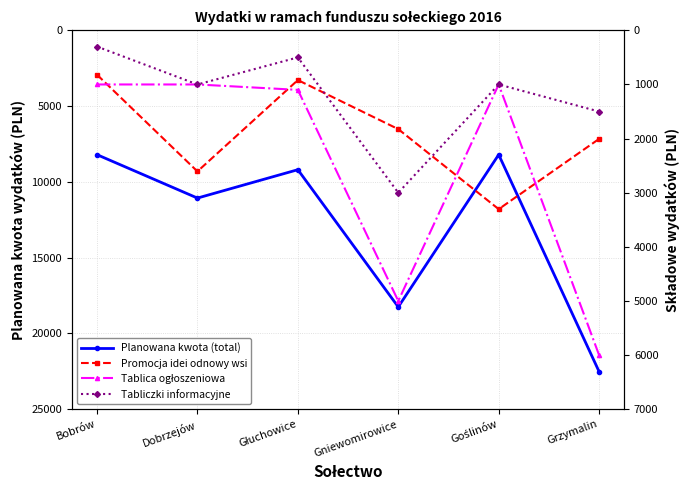

What is the sum of the Tablica ogłoszeniowa values at Grzymalin and Bobrów?

7000.0